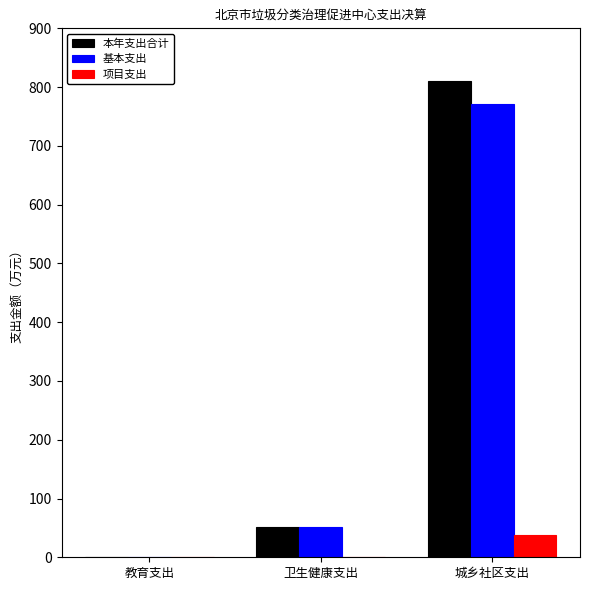

What is the total value across all series at 城乡社区支出?

1619.2